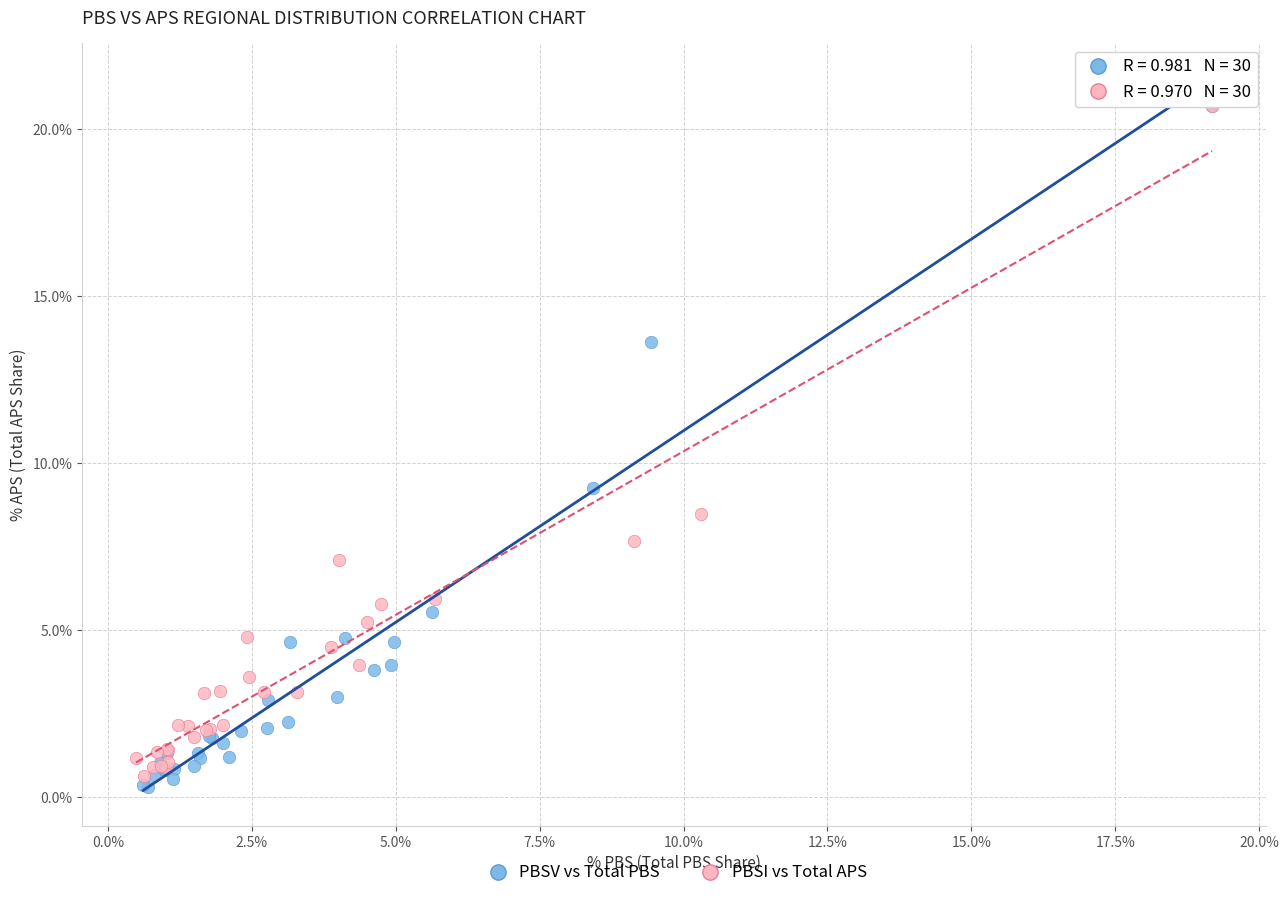

What are all the series names shown in the legend?

PBSV vs Total PBS, PBSI vs Total APS